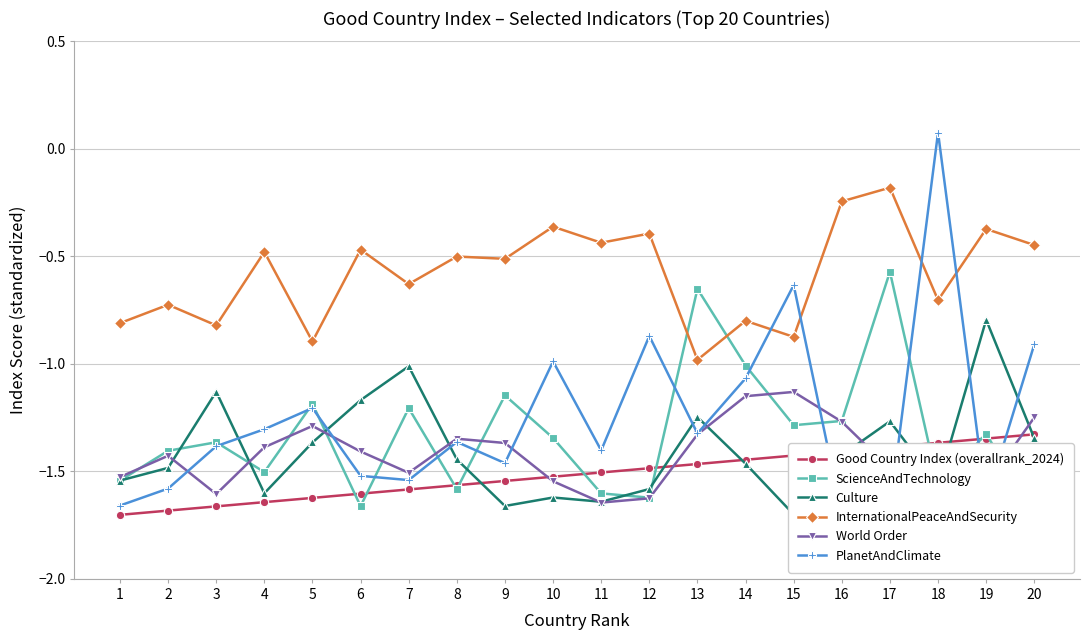

True or false: Culture has more than 0 points higher than both neighbors.

True